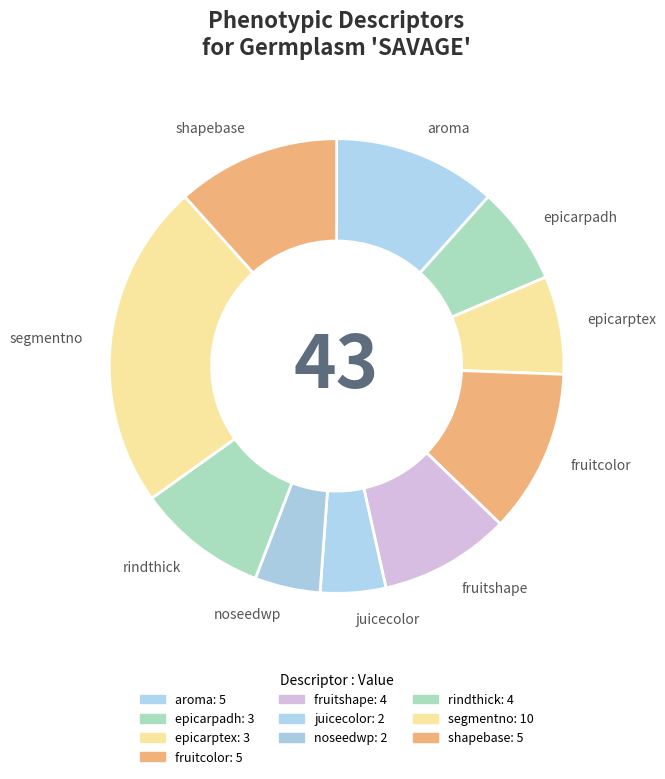

Does noseedwp represent more than half of the total?

No